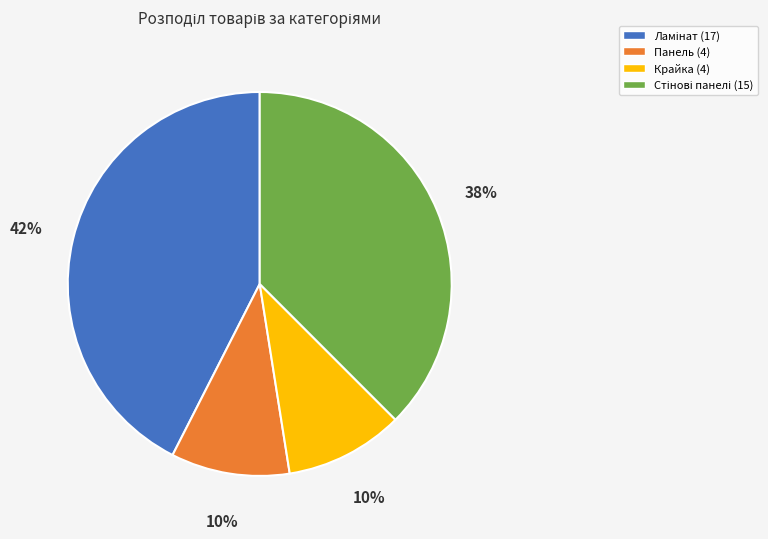

Is there a majority slice in this chart?

No